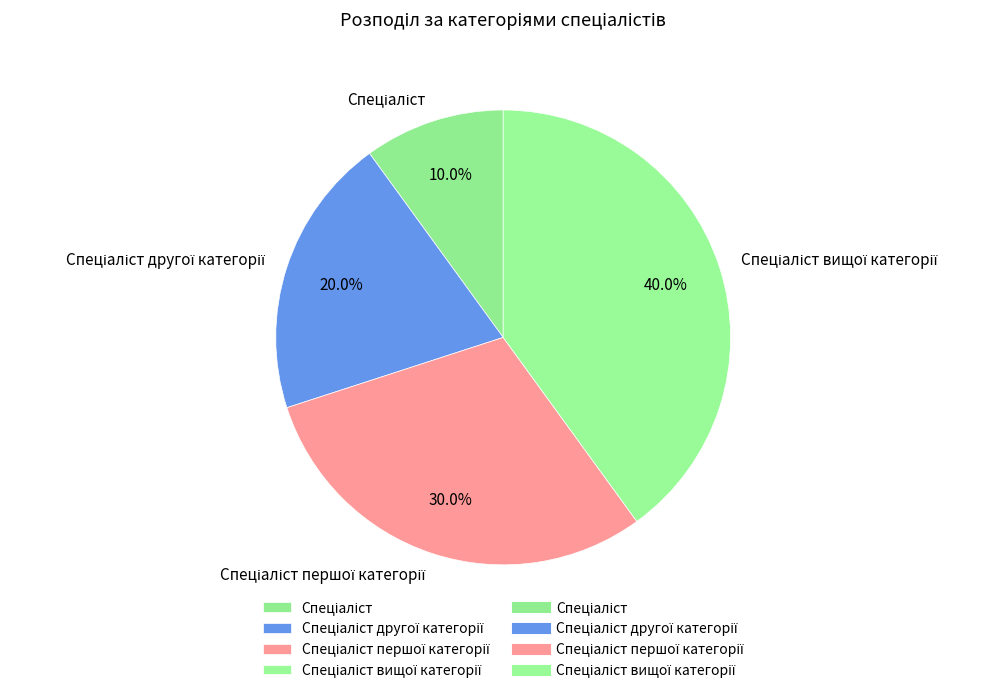

Is there a majority slice in this chart?

No